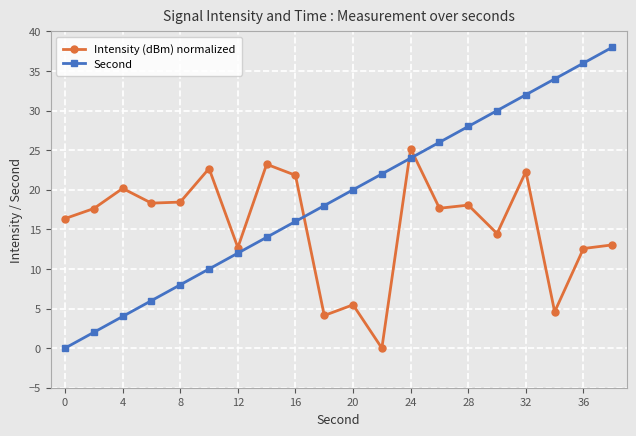

List the series in order of their peak value, lowest first.

Intensity (dBm) normalized, Second